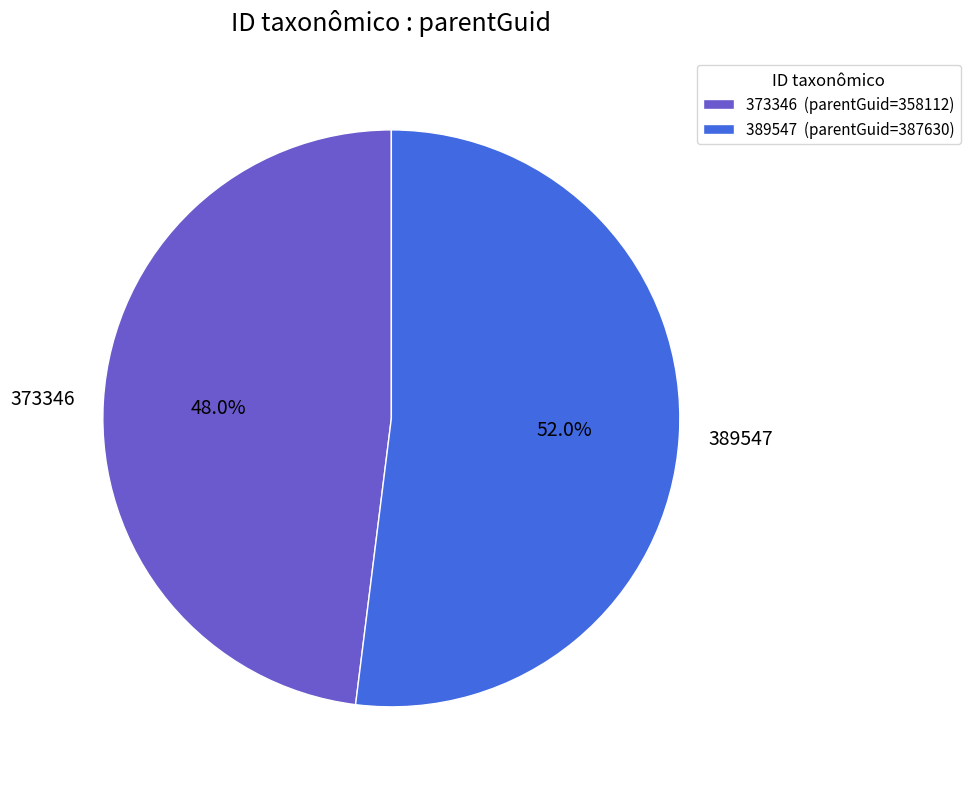

Rank the categories by value from highest to lowest.

389547, 373346